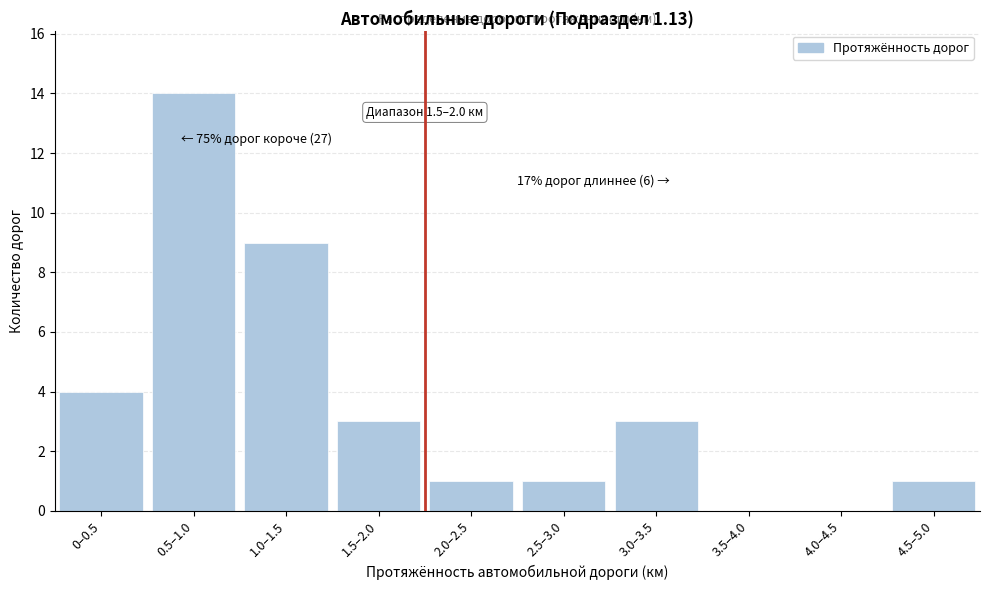

Reading left to right, list all the values displayed in this chart.

0–0.5=4	0.5–1.0=14	1.0–1.5=9	1.5–2.0=3	2.0–2.5=1	2.5–3.0=1	3.0–3.5=3	3.5–4.0=0	4.0–4.5=0	4.5–5.0=1